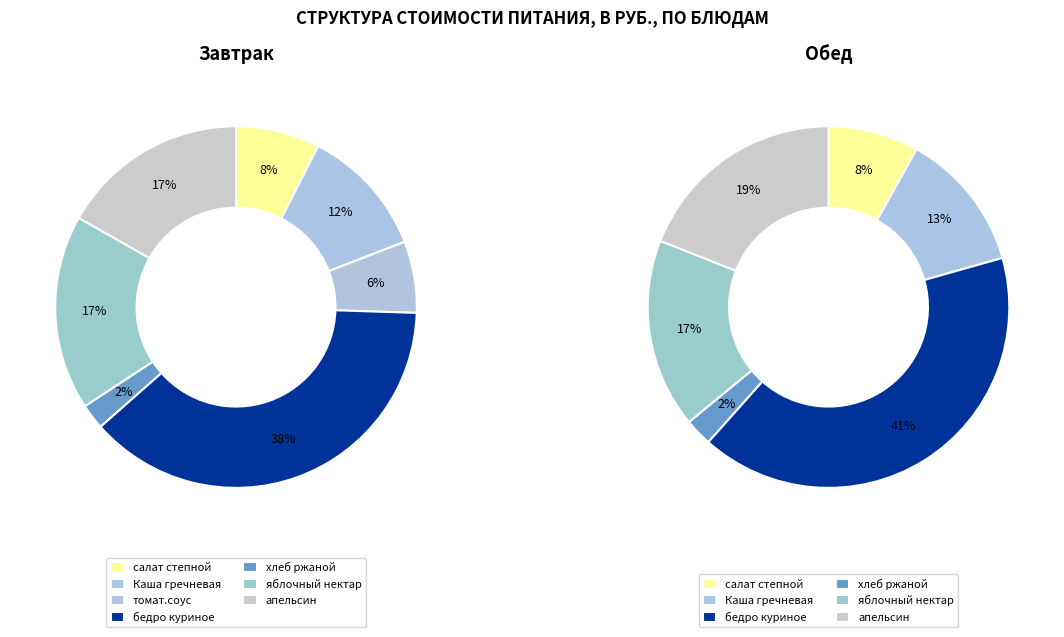

Count the number of slices in the pie.

7